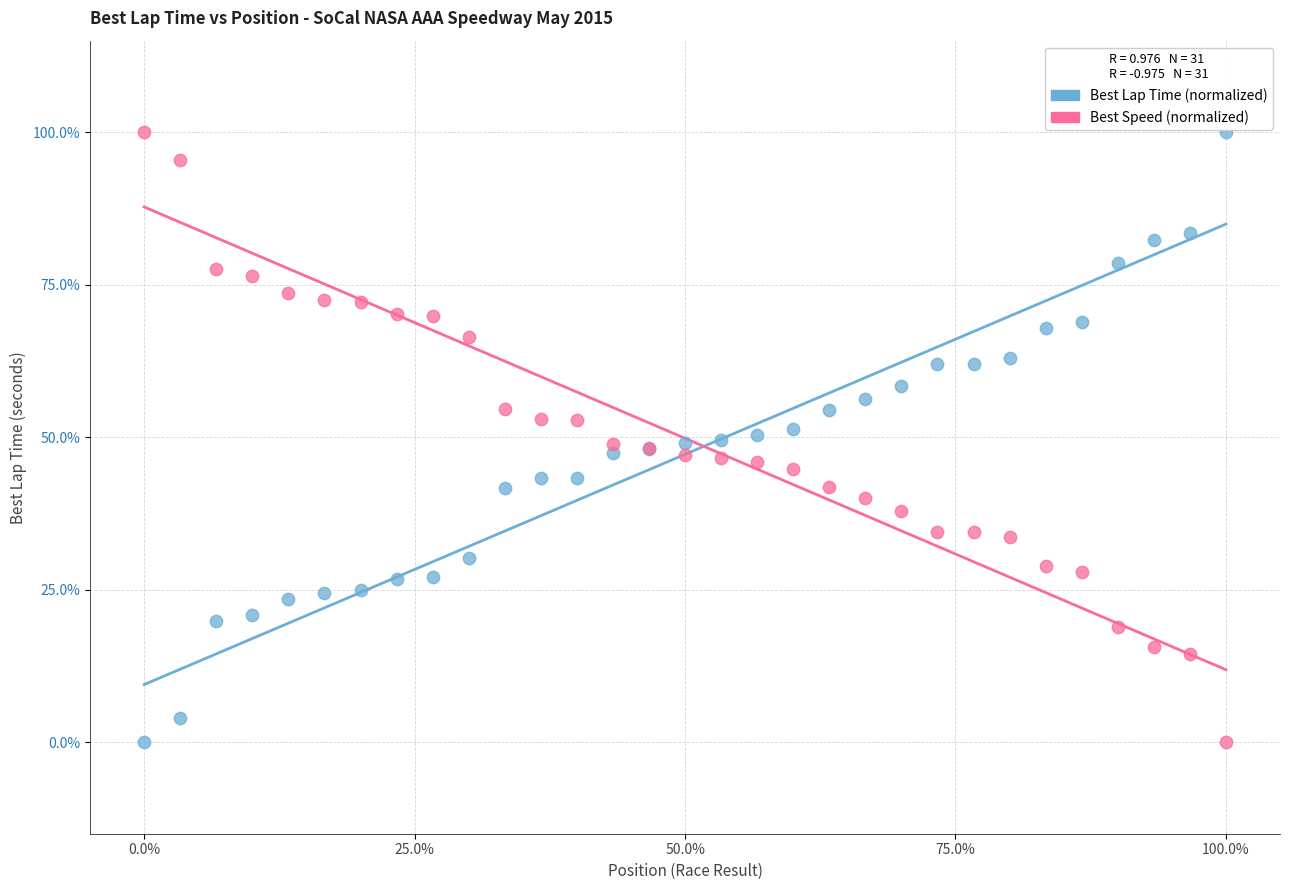

What are all the series names shown in the legend?

Best Lap Time (normalized), Best Speed (normalized)